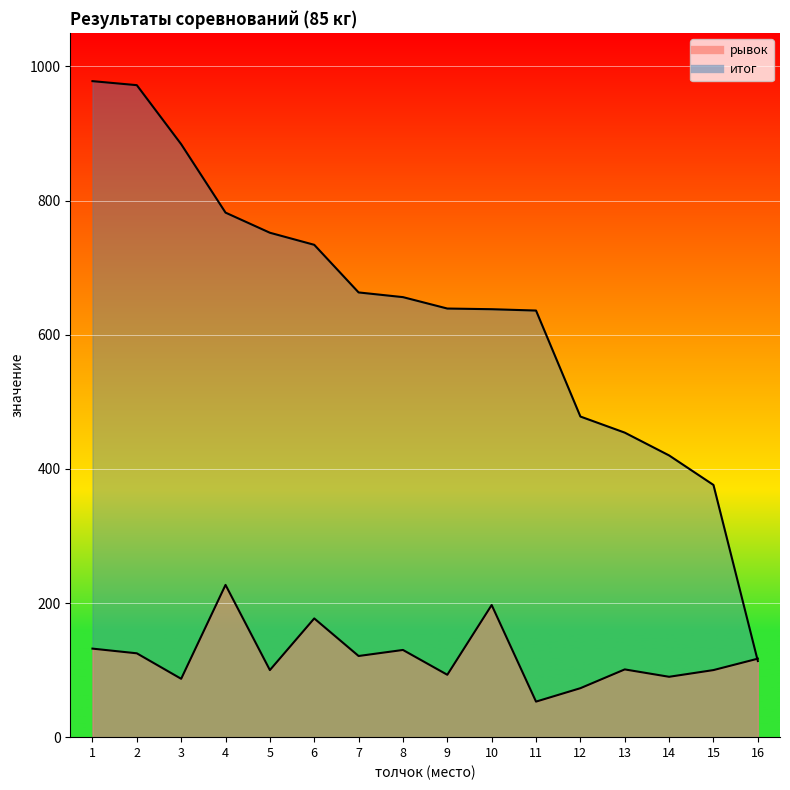

Reading left to right, transcribe all the data shown in this chart.

рывок: 132.0	125.0	87.0	227.0	100.0	177.0	121.0	130.0	93.0	197.0	53.0	73.0	101.0	90.0	100.0	117.0
итог: 978.0	972.0	884.0	782.0	752.0	734.0	663.0	656.0	639.0	638.0	636.0	478.0	454.0	420.0	376.0	113.5